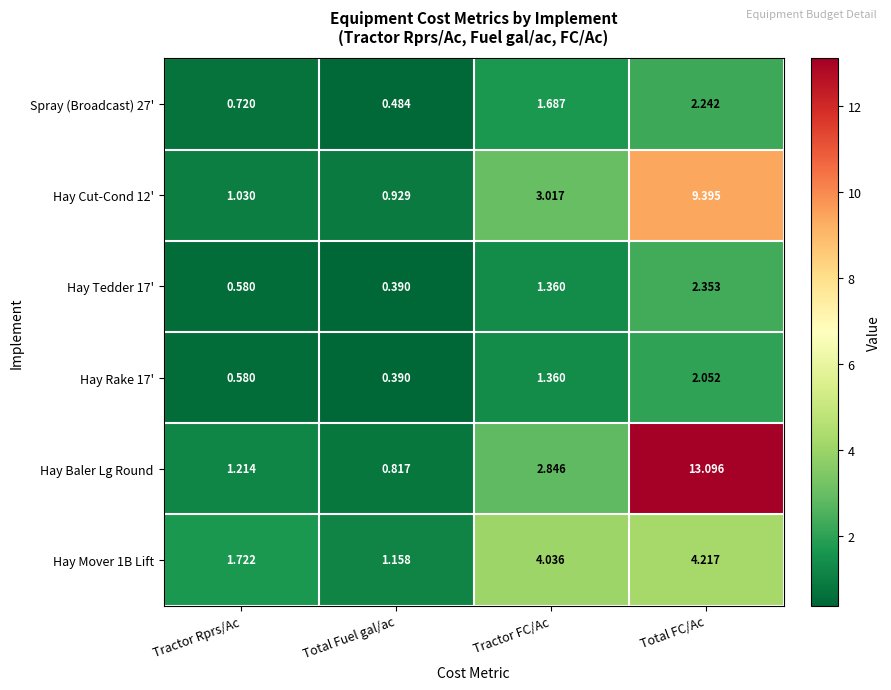

Is the value of Hay Cut-Cond 12' at Total FC/Ac greater than the value of Hay Rake 17' at Total Fuel gal/ac?

Yes